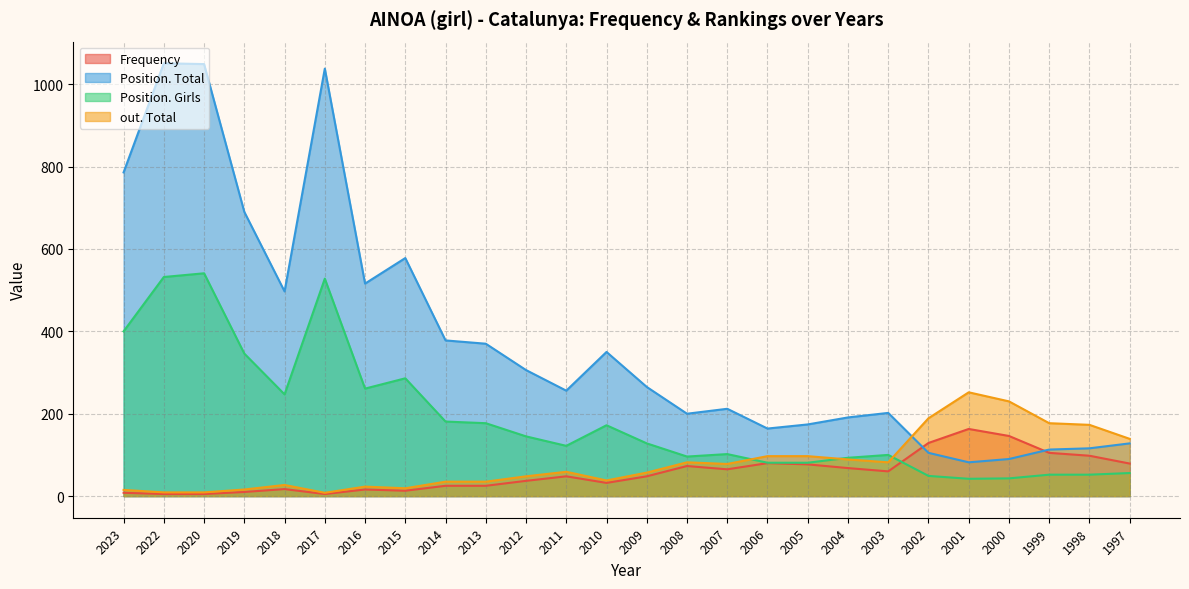

Does the chart have visible grid lines?

Yes